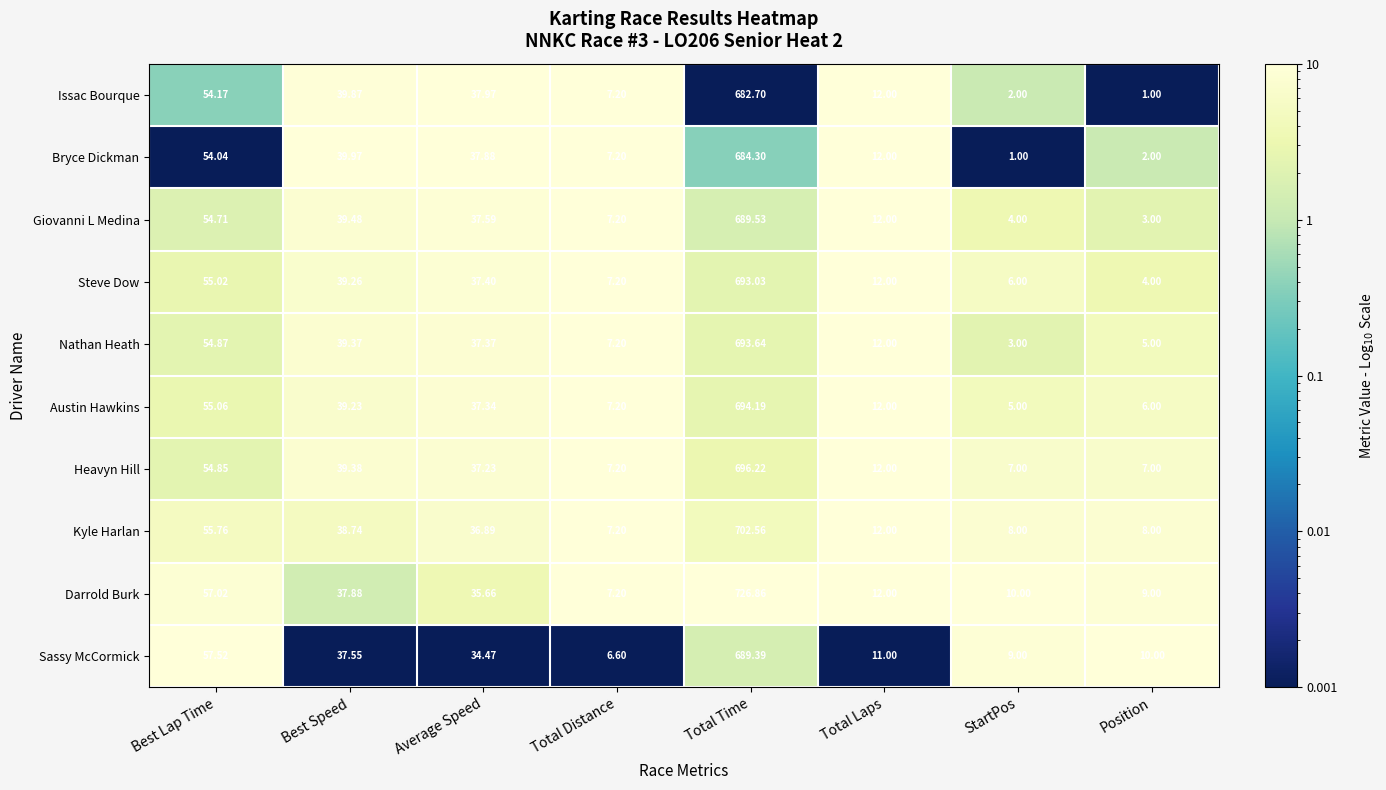

What is the total value across all series at Best Speed?

390.7